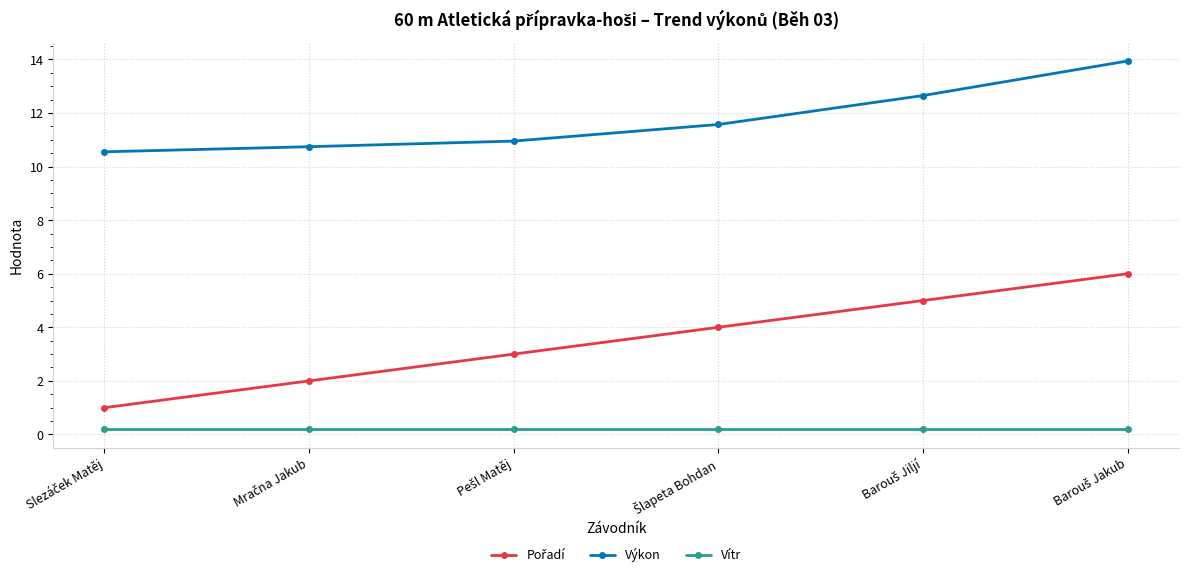

At how many categories does at least one series exceed 9?

6